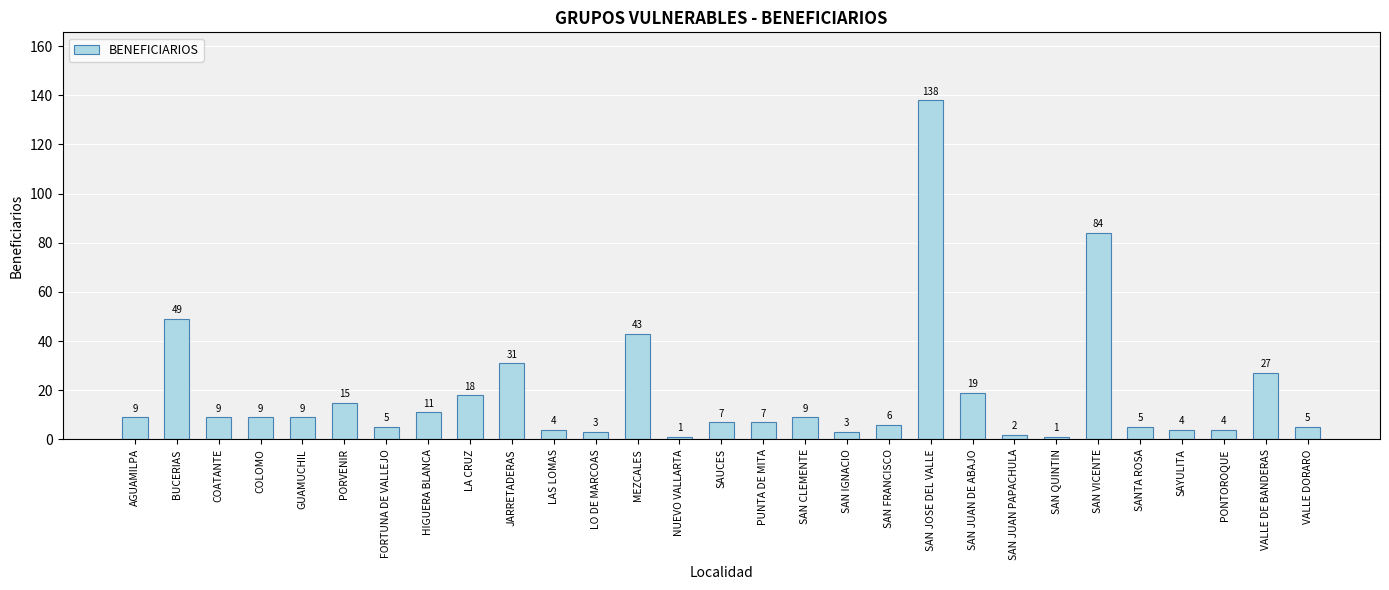

The chart shows a value of 39 at VALLE DE BANDERAS. True or false?

False